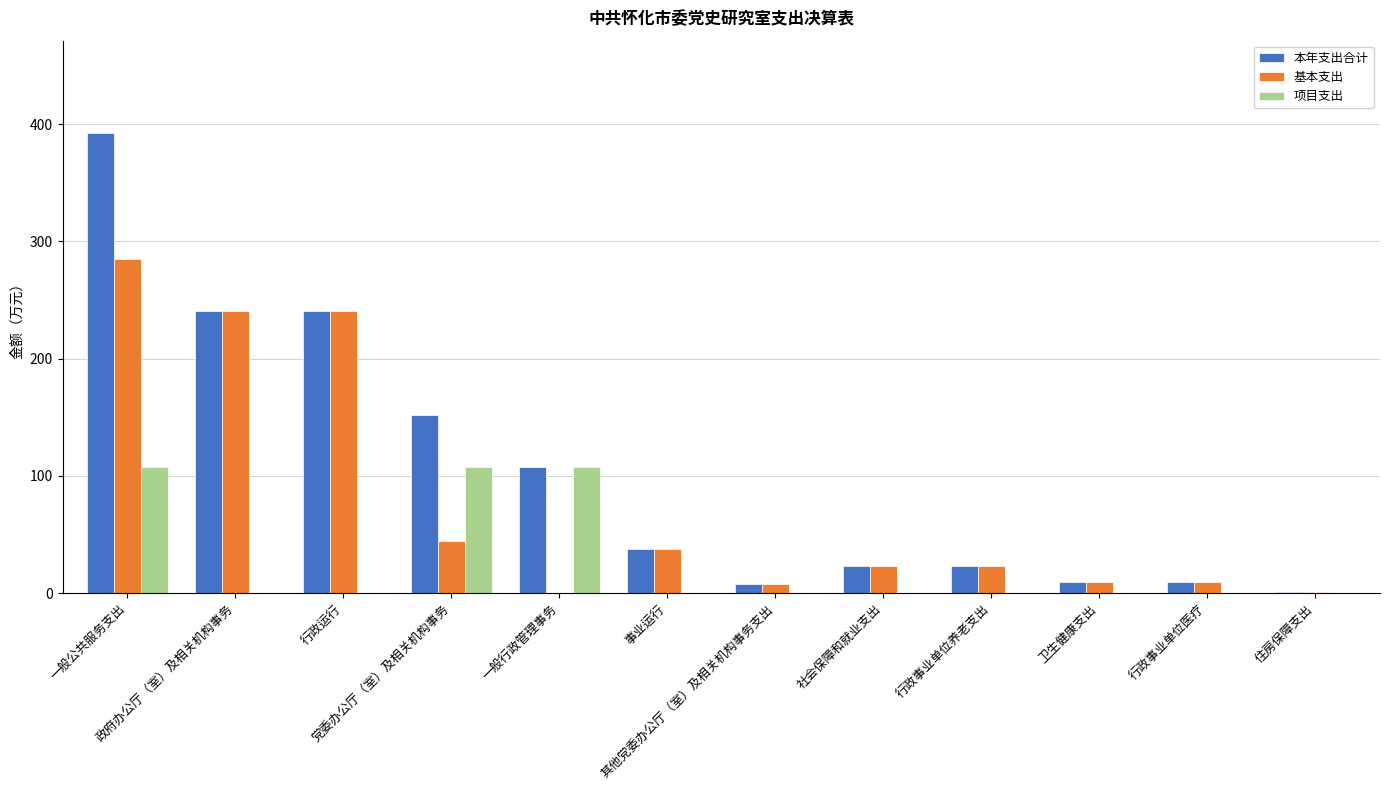

What is the sum of all 基本支出 values?

923.0